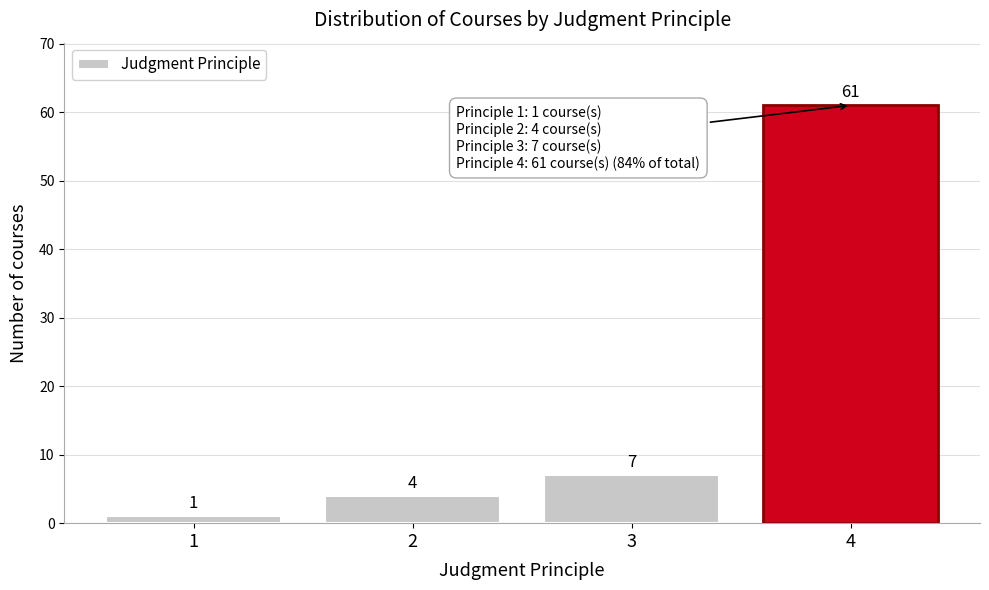

Reading left to right, what are all the values shown in this chart?

1	4	7	61